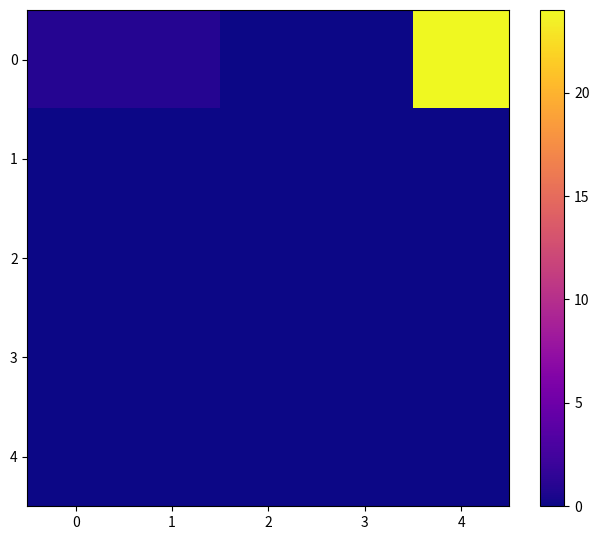

What is the spread (max minus min) of values at 1?

1